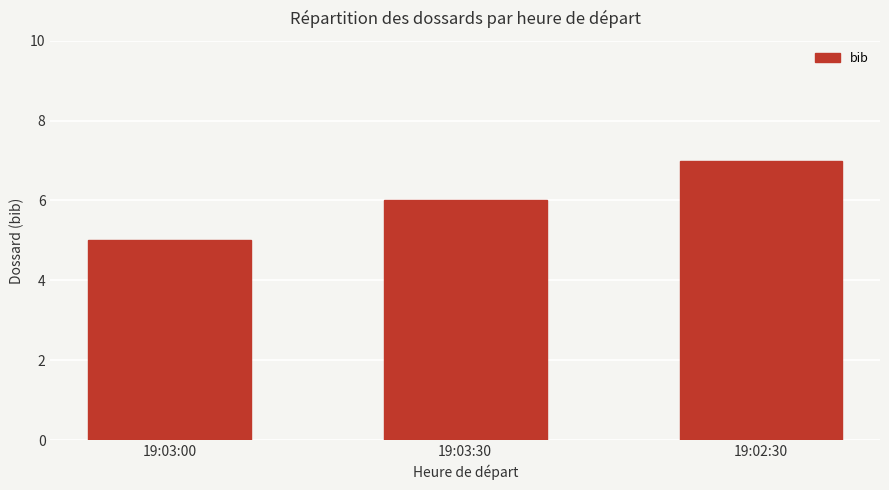

Reading left to right, what are all the values shown in this chart?

19:03:00=5	19:03:30=6	19:02:30=7